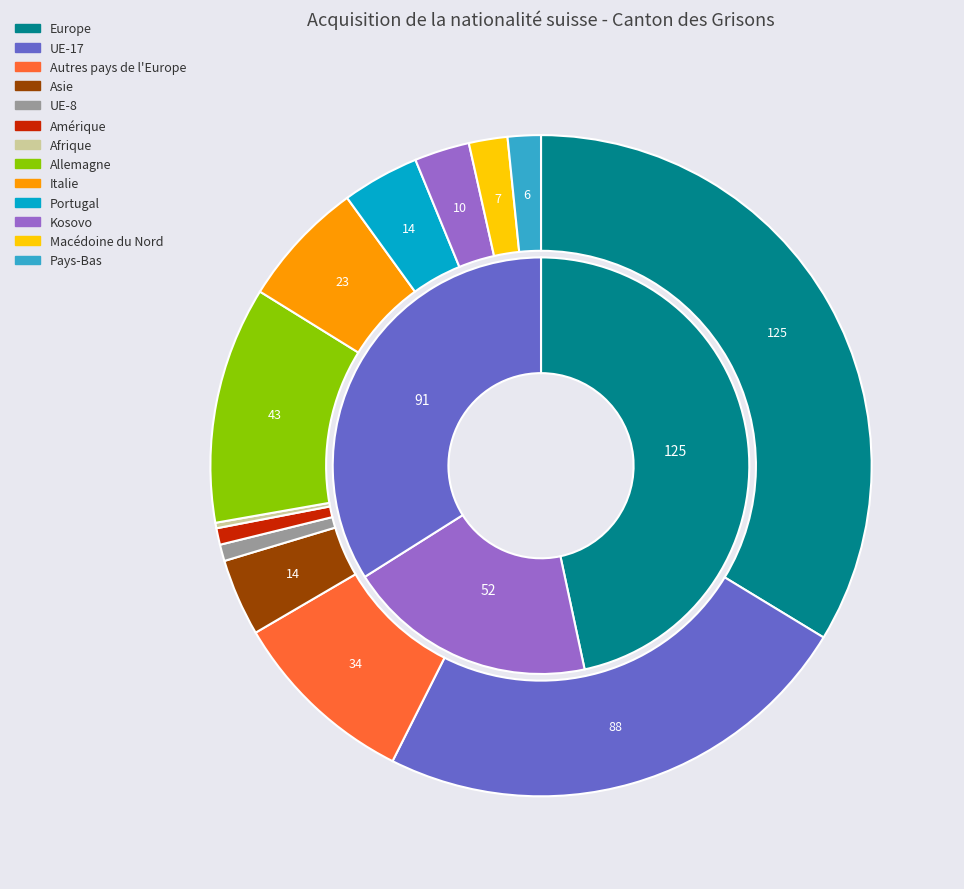

How many segments does this pie chart have?

13